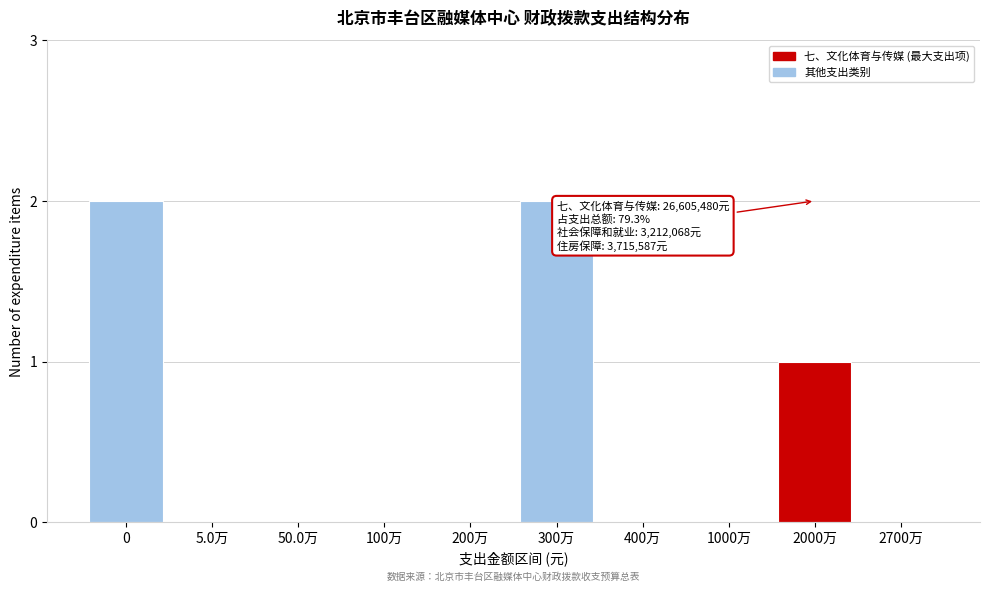

Reading right to left, what are all the values shown in this chart?

2700万=0	2000万=1	1000万=0	400万=0	300万=2	200万=0	100万=0	50.0万=0	5.0万=0	0=2